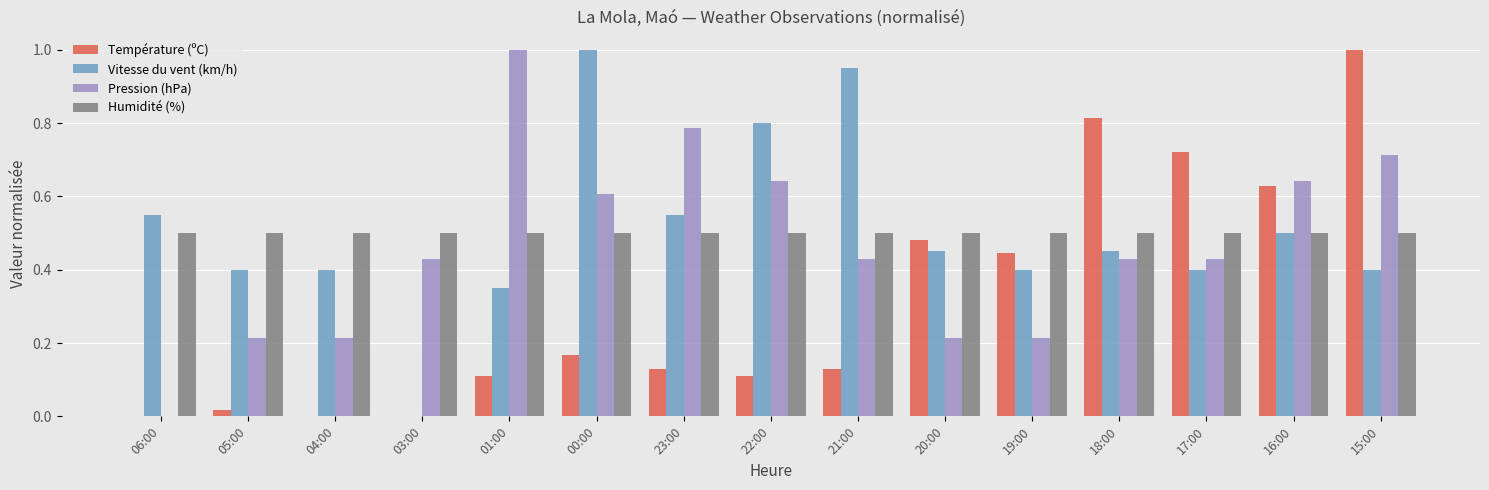

Is the value of Vitesse du vent (km/h) at 06:00 greater than the value of Humidité (%) at 01:00?

Yes